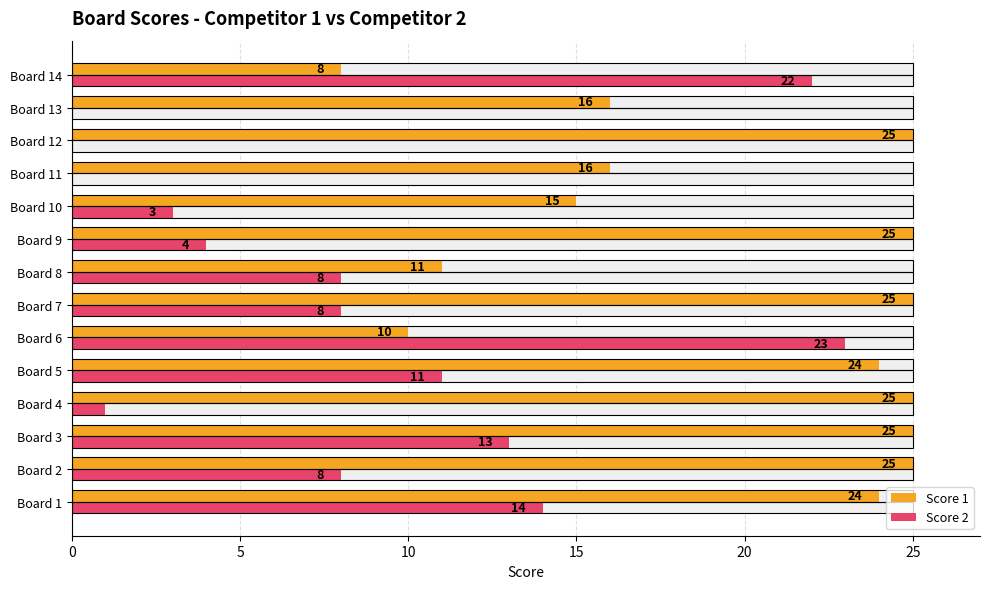

At how many categories does at least one series exceed 2?

14